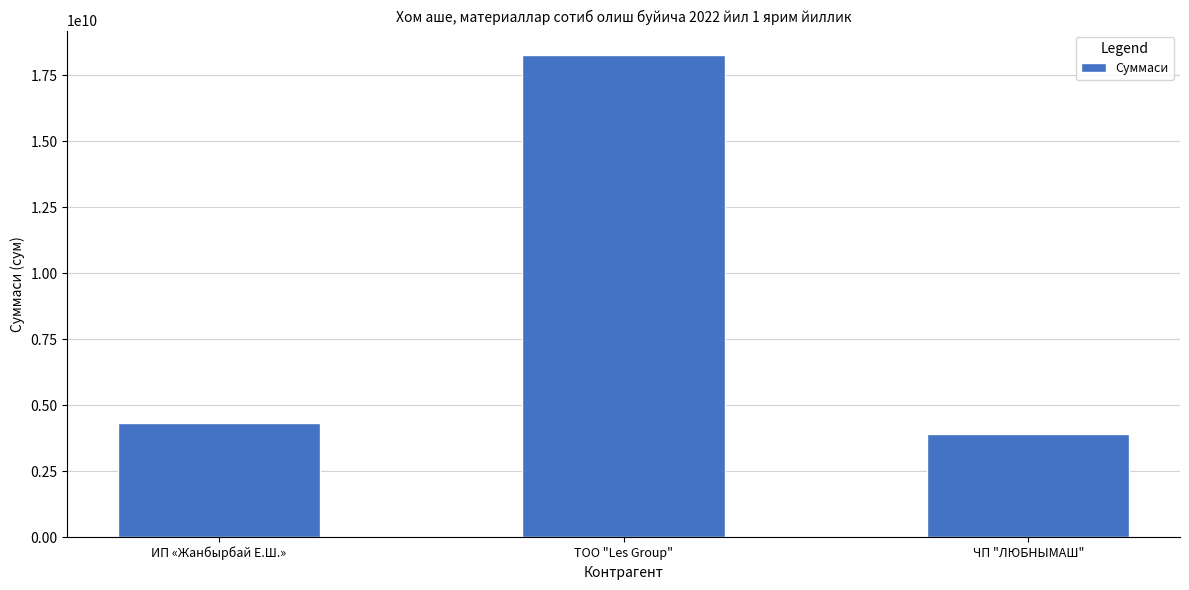

List the labels in order of value, smallest first.

ЧП "ЛЮБНЫМАШ", ИП «Жанбырбай Е.Ш.», ТОО "Les Group"